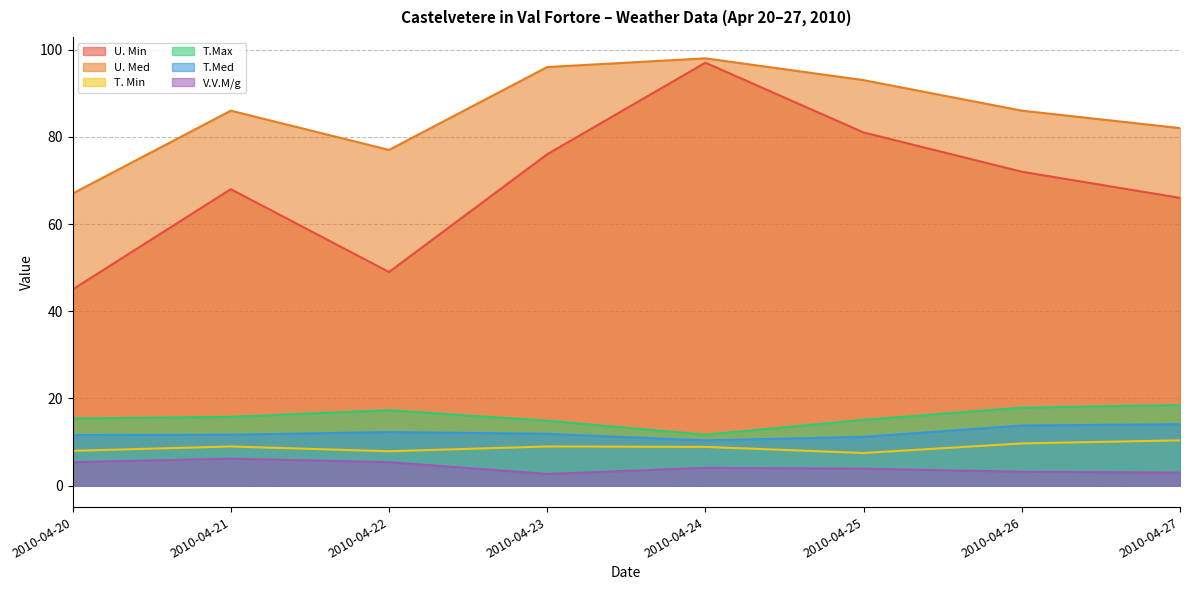

What is the smallest value displayed?

2.7